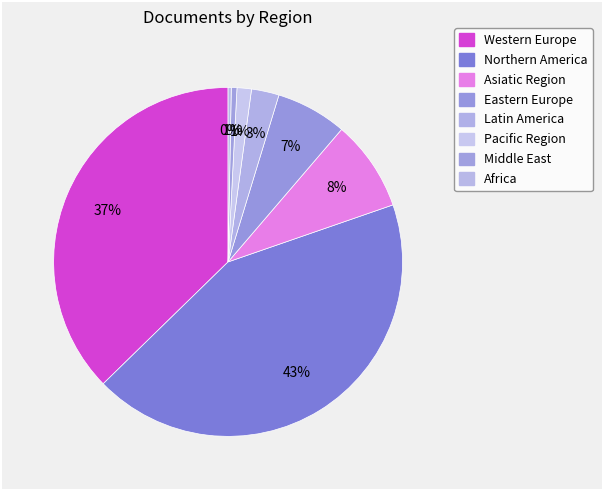

How many segments does this pie chart have?

8